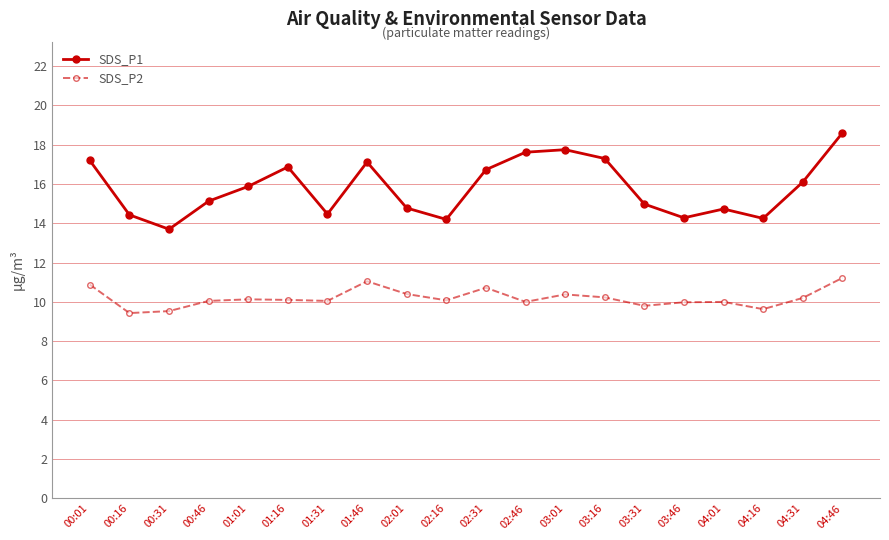

True or false: SDS_P2 has more than 0 interior local peaks.

True